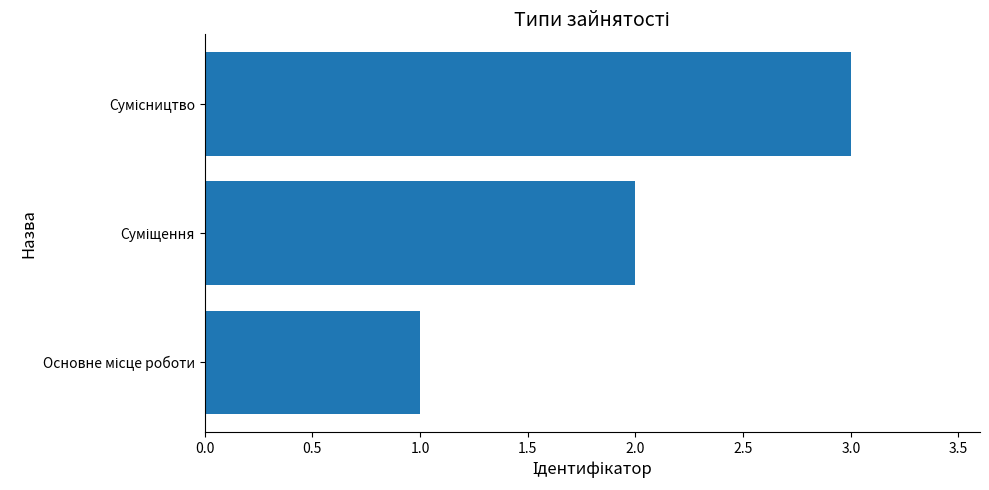

What is the sum of all values?

6